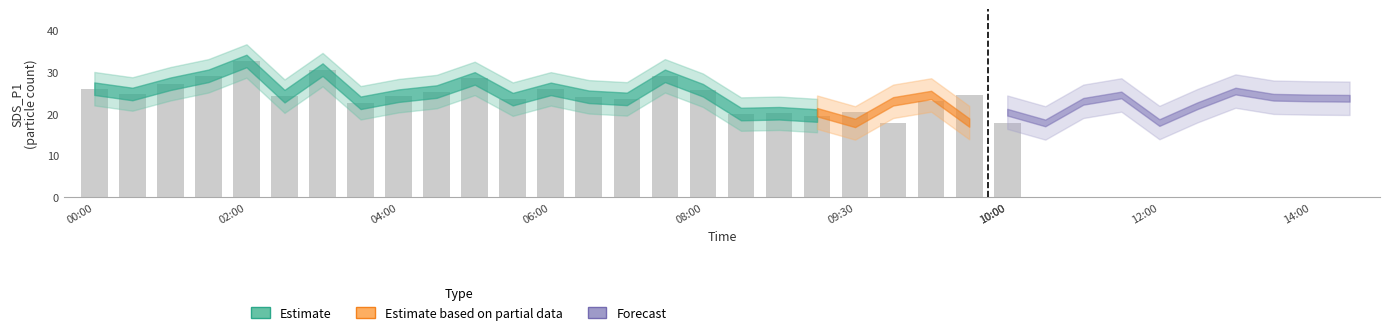

Between 01:30 and 08:00, which is larger?

01:30